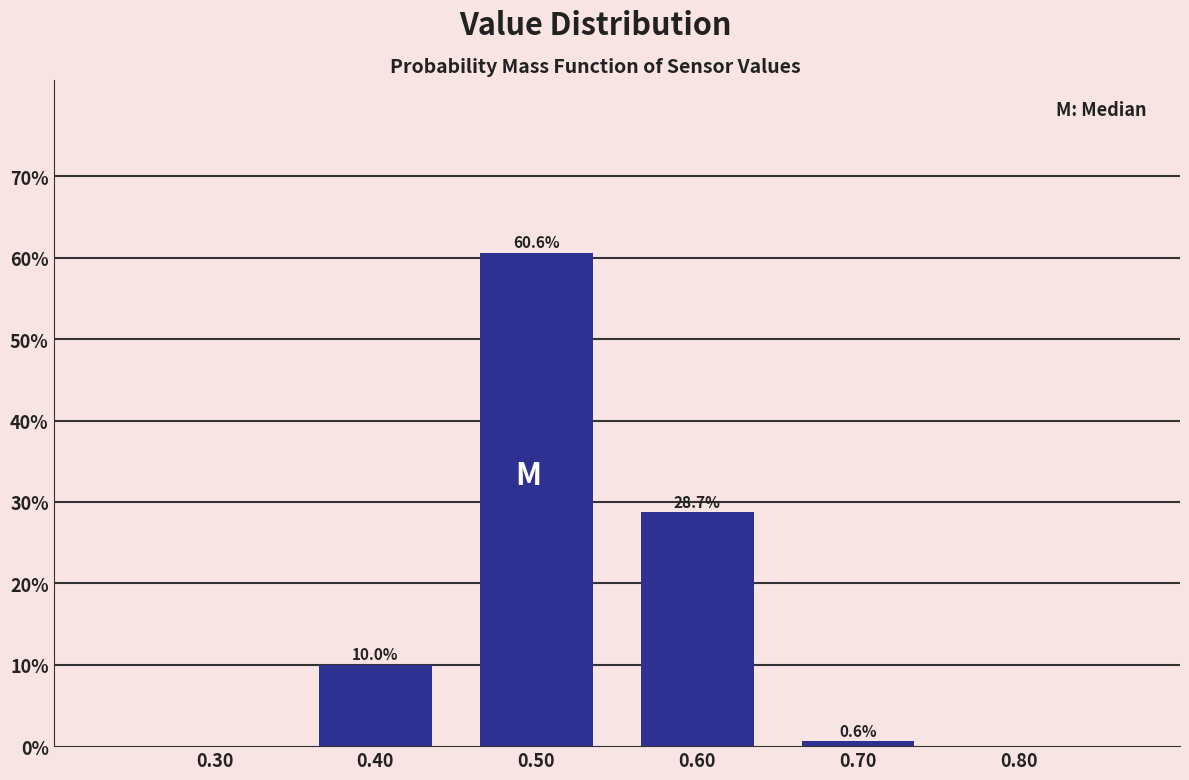

Over which range of the x-axis is the bar tallest?

0.45 to 0.55